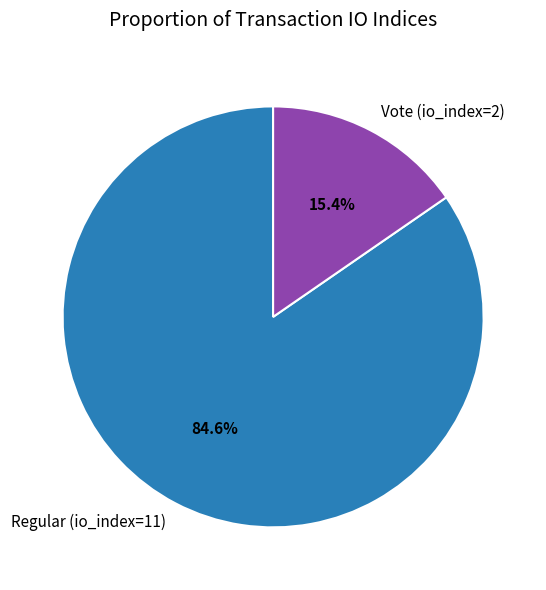

Count the number of slices in the pie.

2